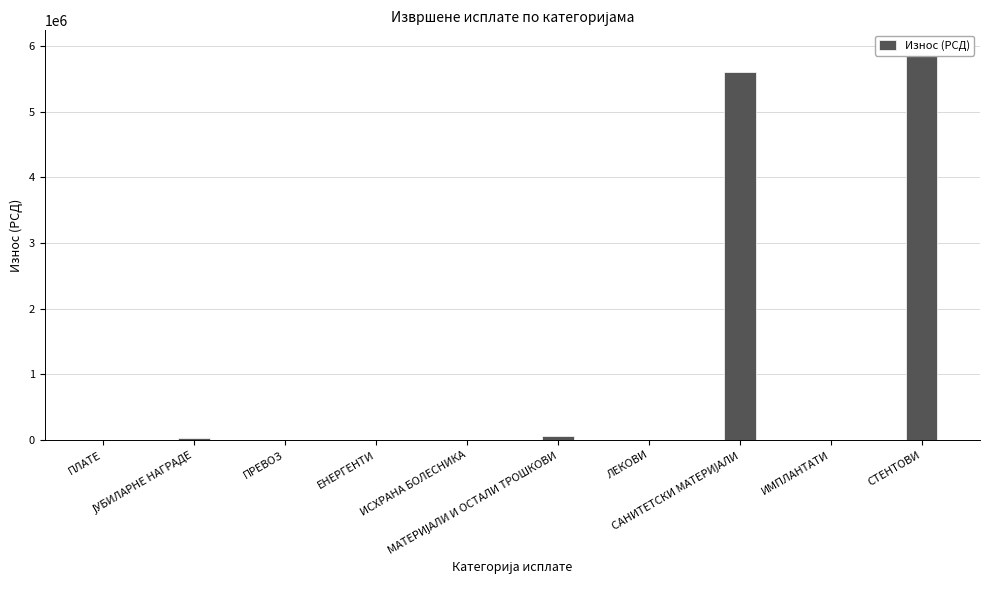

Between ЛЕКОВИ and СТЕНТОВИ, which is larger?

СТЕНТОВИ